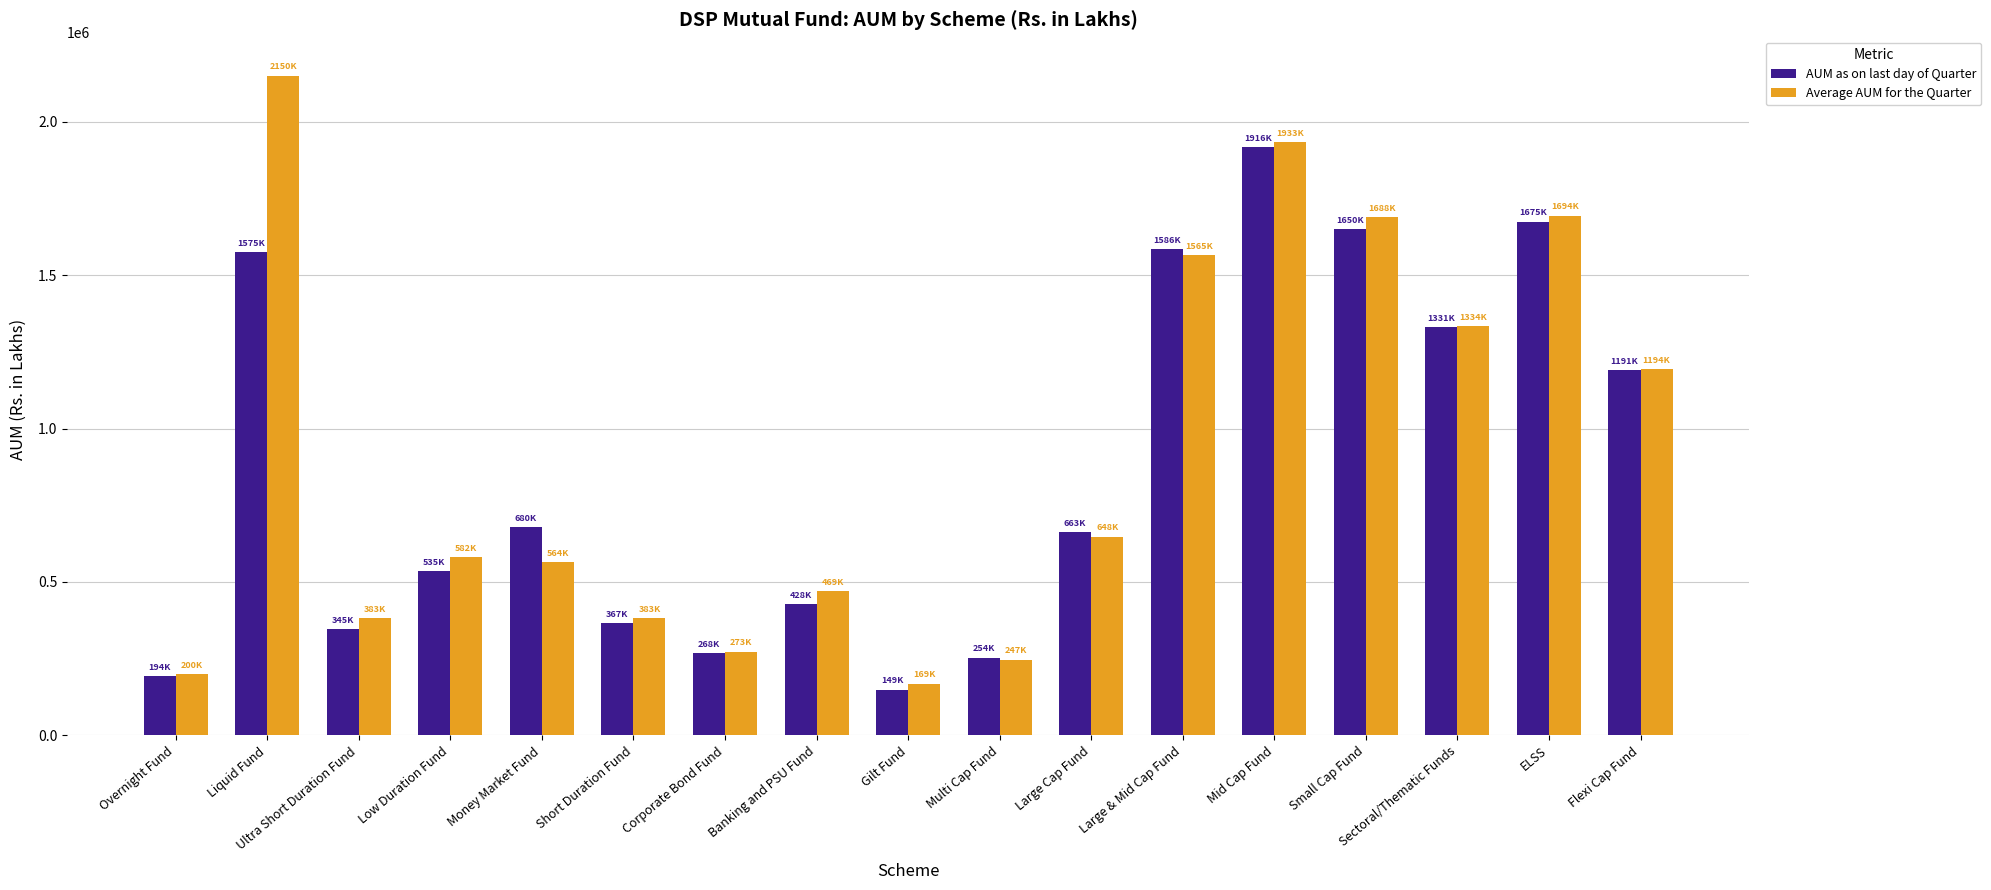

At which category is the sum across all series the highest?

Mid Cap Fund